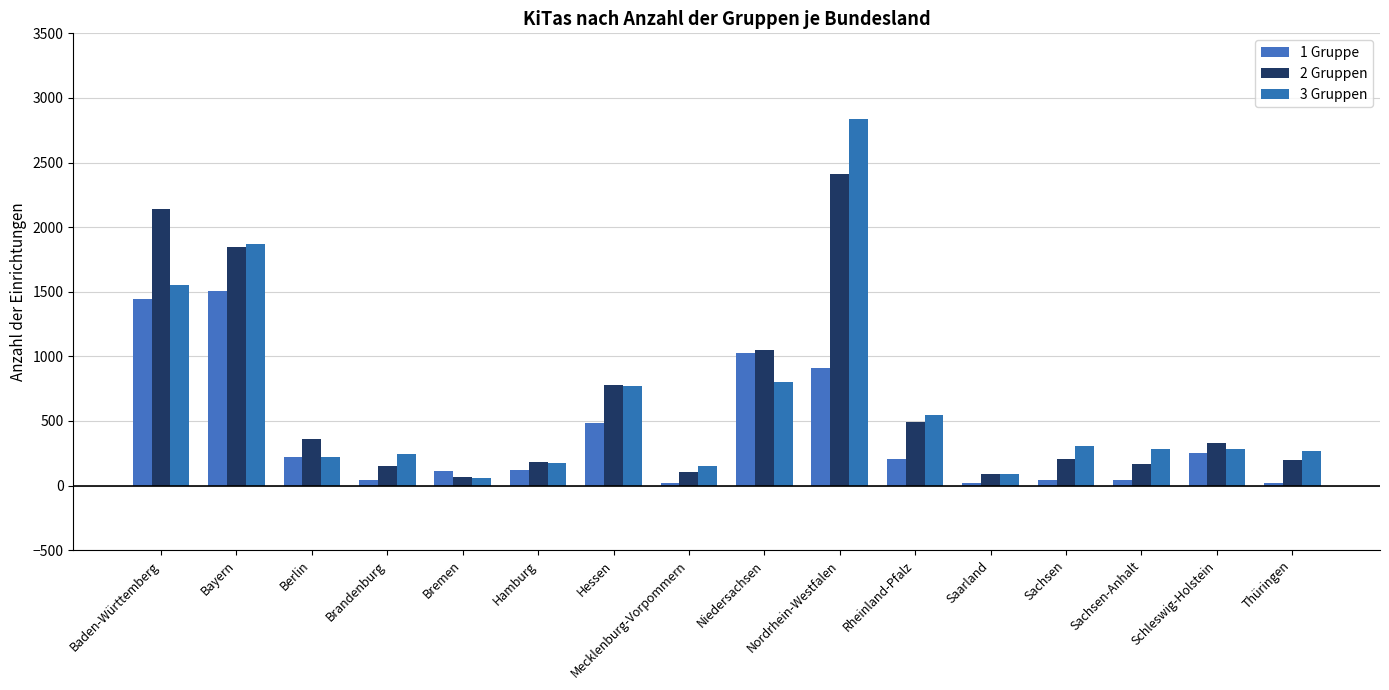

How many values in the 2 Gruppen series are below 327?

8